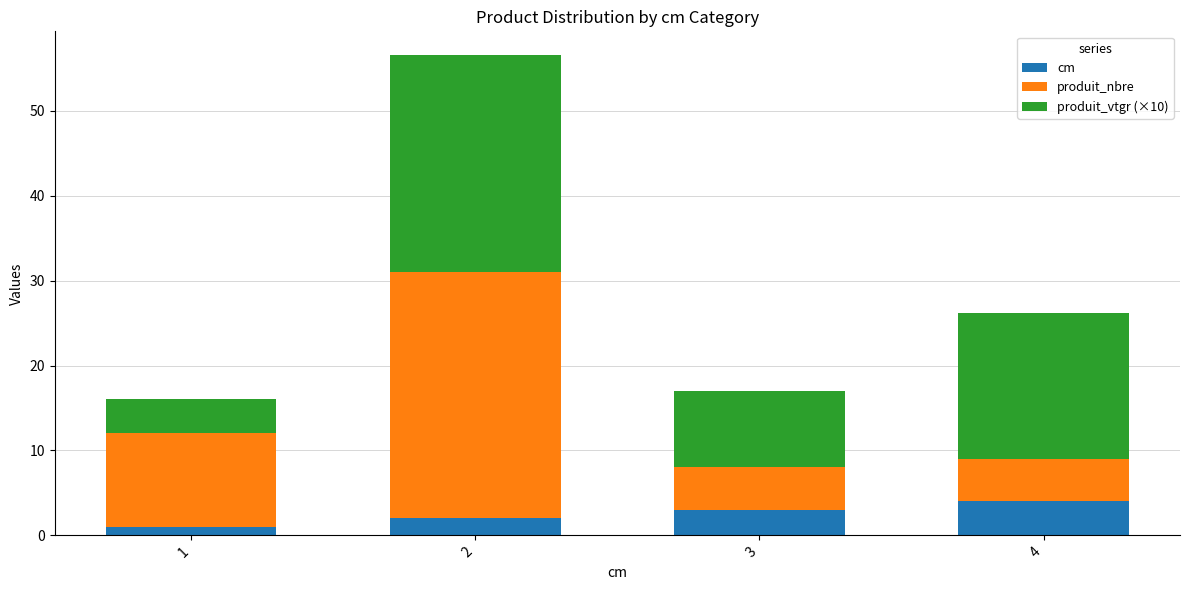

The value of cm at 2 is 2.0. True or false?

True